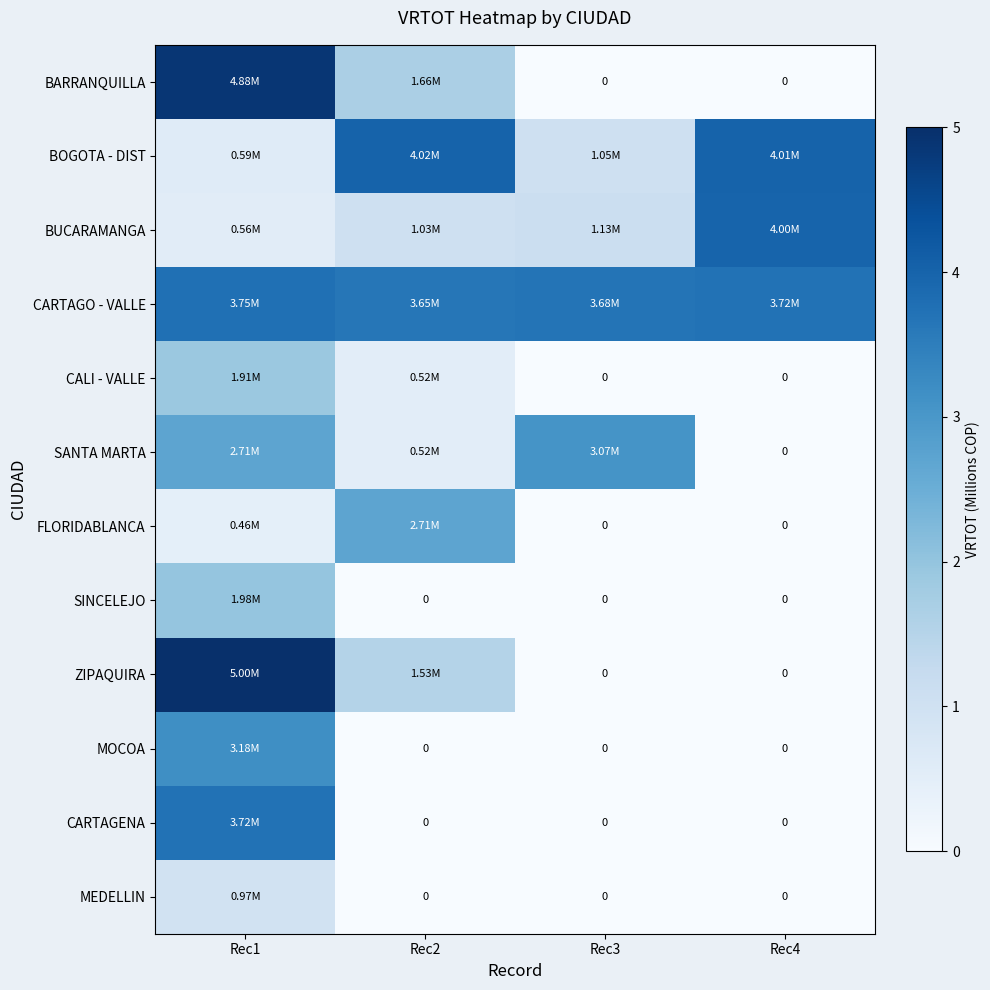

Is it true that SINCELEJO equals 0.8 at Rec3?

False